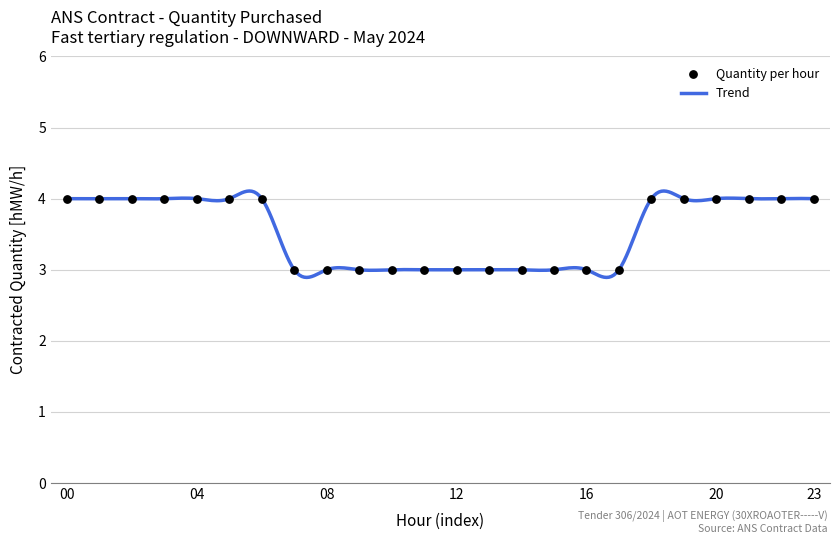

What is the minimum value shown in the chart?

2.9